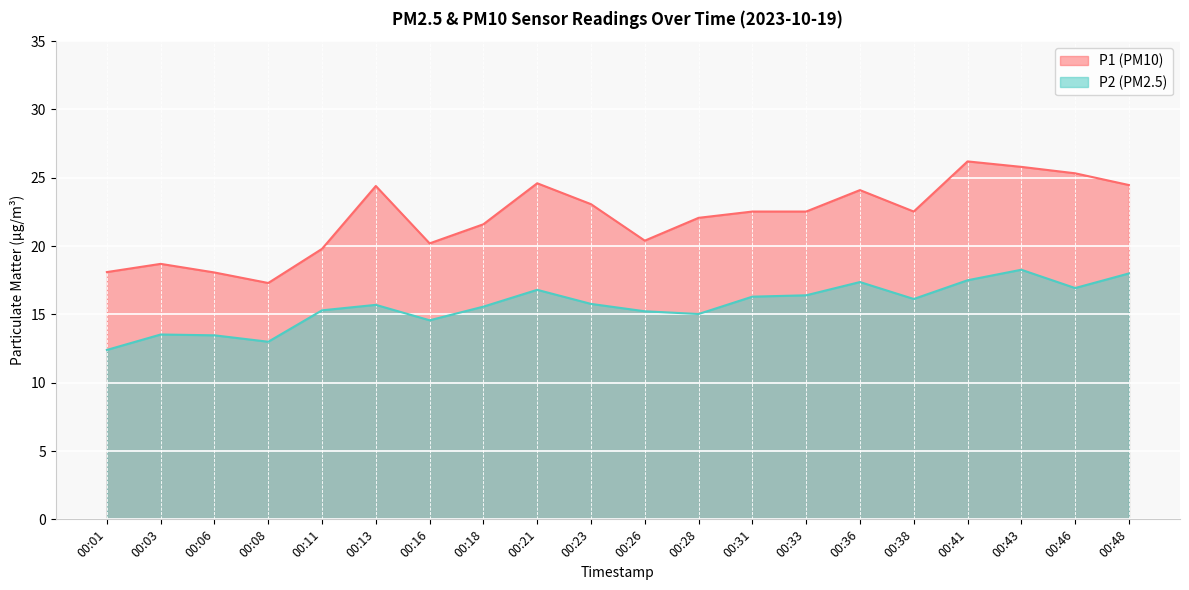

Which category has the highest value in the P2 series?

00:43